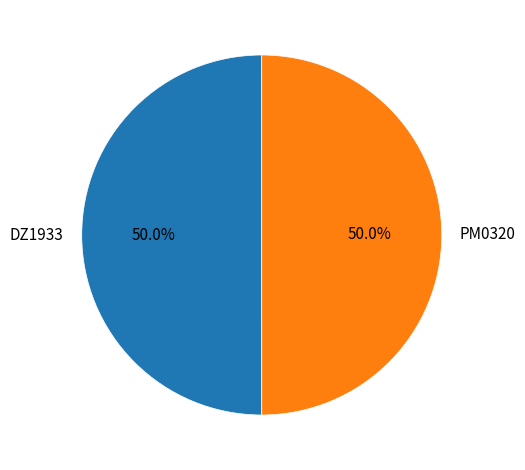

To the nearest percent, what is the average slice percentage?

50%